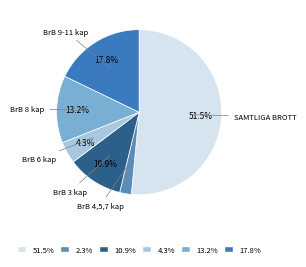

To the nearest percent, what is the average slice percentage?

17%